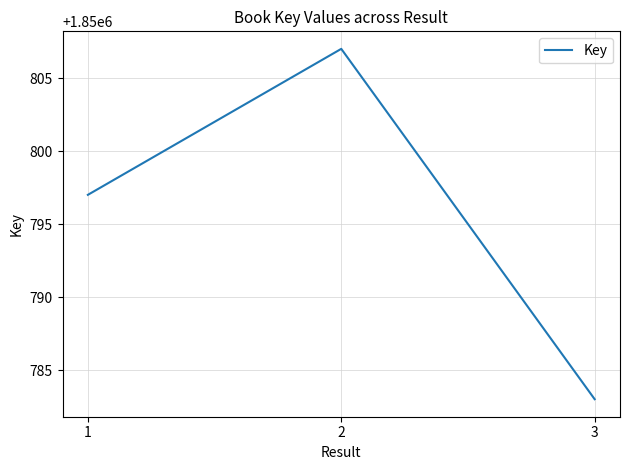

At which category does the chart reach its minimum across all series?

3